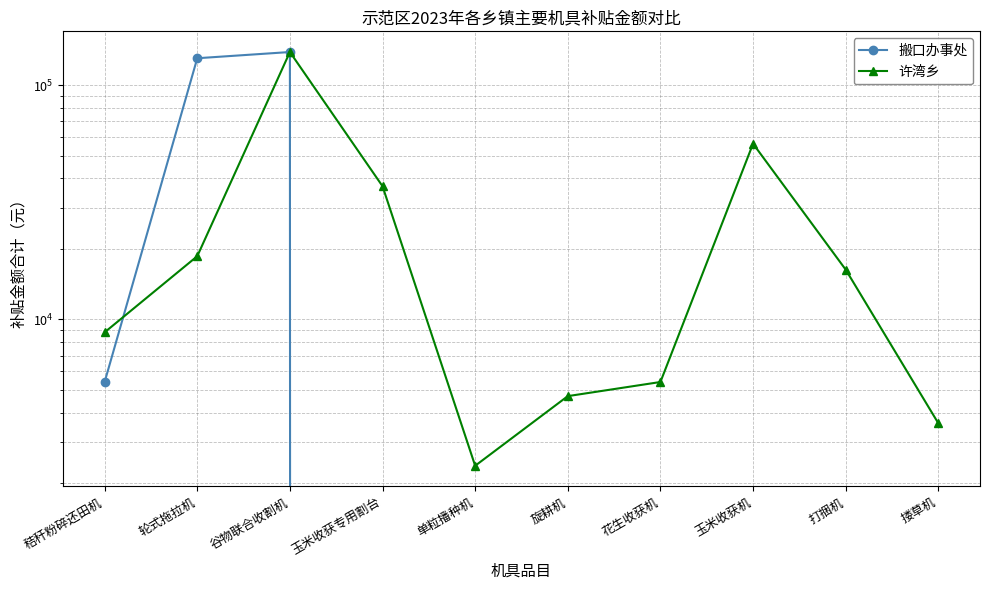

What is the greatest value displayed?

138400